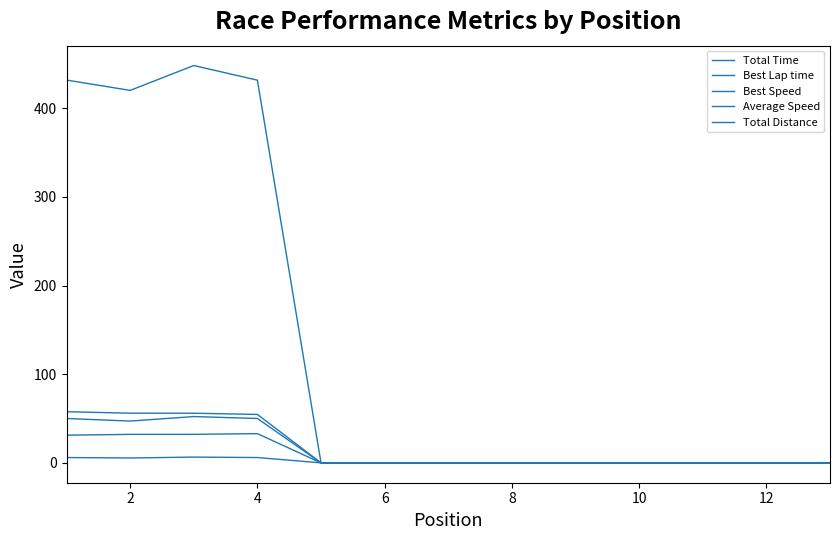

Does the chart display data point markers on the line(s)?

No